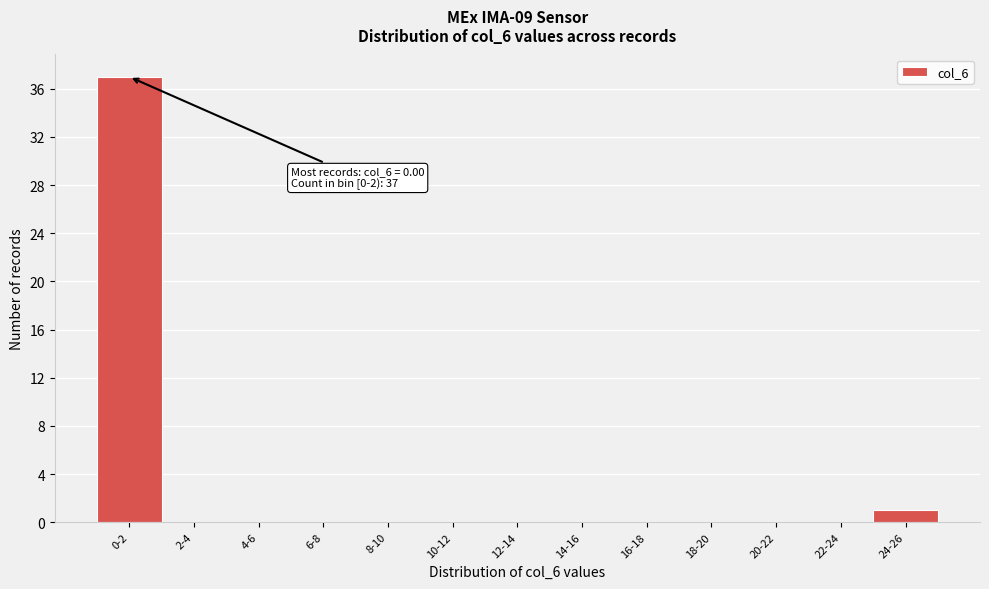

Reading left to right, extract all data points from this chart.

0-2=37	2-4=0	4-6=0	6-8=0	8-10=0	10-12=0	12-14=0	14-16=0	16-18=0	18-20=0	20-22=0	22-24=0	24-26=1